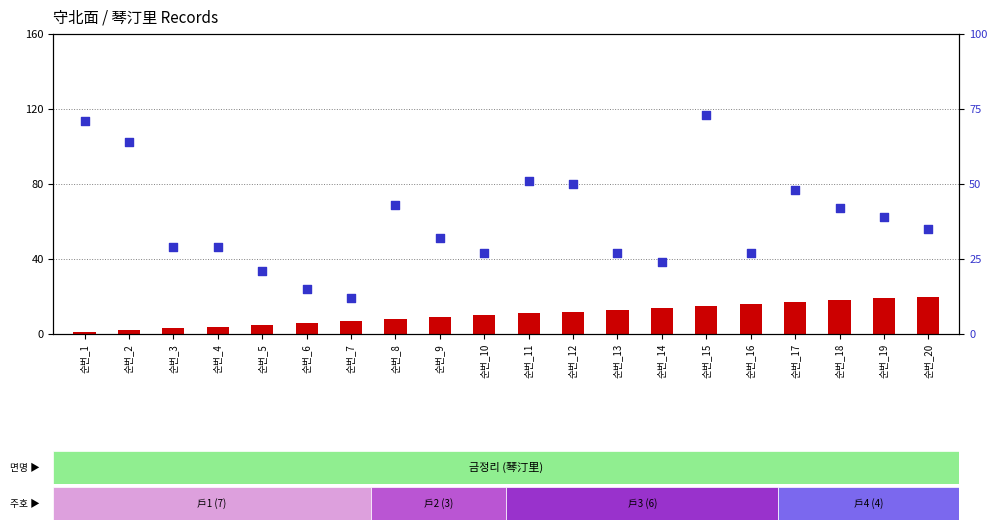

What is the total value across all series at 순번_18?

60